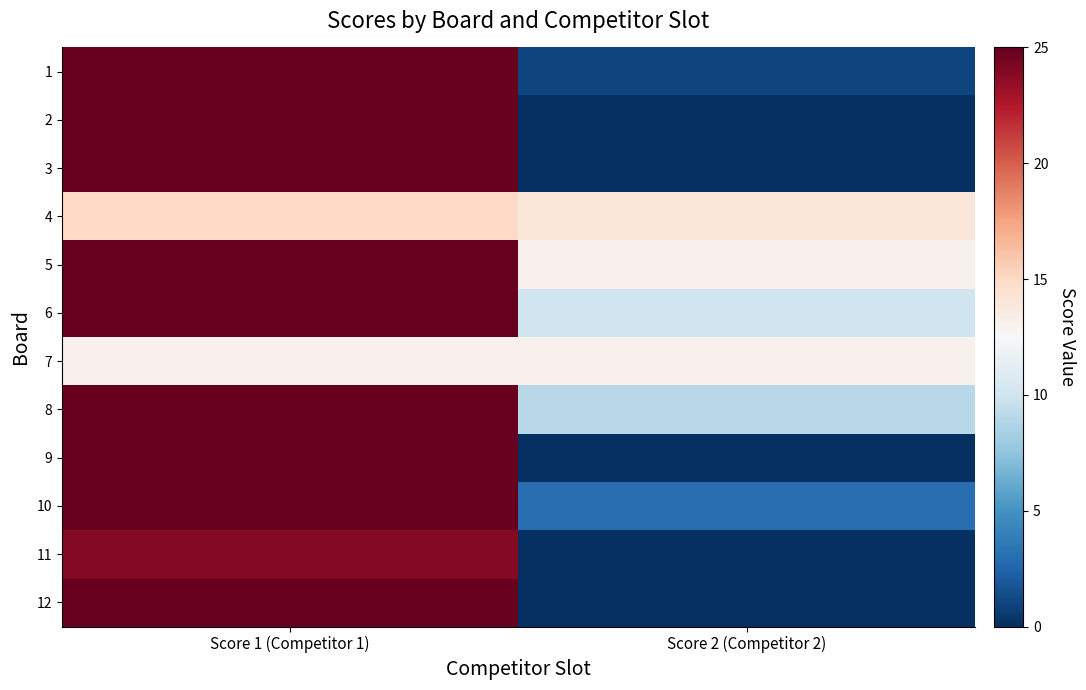

Reading left to right, transcribe all the data shown in this chart.

1: Score 1 (Competitor 1)=25	Score 2 (Competitor 2)=1
2: Score 1 (Competitor 1)=25	Score 2 (Competitor 2)=0
3: Score 1 (Competitor 1)=25	Score 2 (Competitor 2)=0
4: Score 1 (Competitor 1)=15	Score 2 (Competitor 2)=14
5: Score 1 (Competitor 1)=25	Score 2 (Competitor 2)=13
6: Score 1 (Competitor 1)=25	Score 2 (Competitor 2)=10
7: Score 1 (Competitor 1)=13	Score 2 (Competitor 2)=13
8: Score 1 (Competitor 1)=25	Score 2 (Competitor 2)=9
9: Score 1 (Competitor 1)=25	Score 2 (Competitor 2)=0
10: Score 1 (Competitor 1)=25	Score 2 (Competitor 2)=3
11: Score 1 (Competitor 1)=24	Score 2 (Competitor 2)=0
12: Score 1 (Competitor 1)=25	Score 2 (Competitor 2)=0